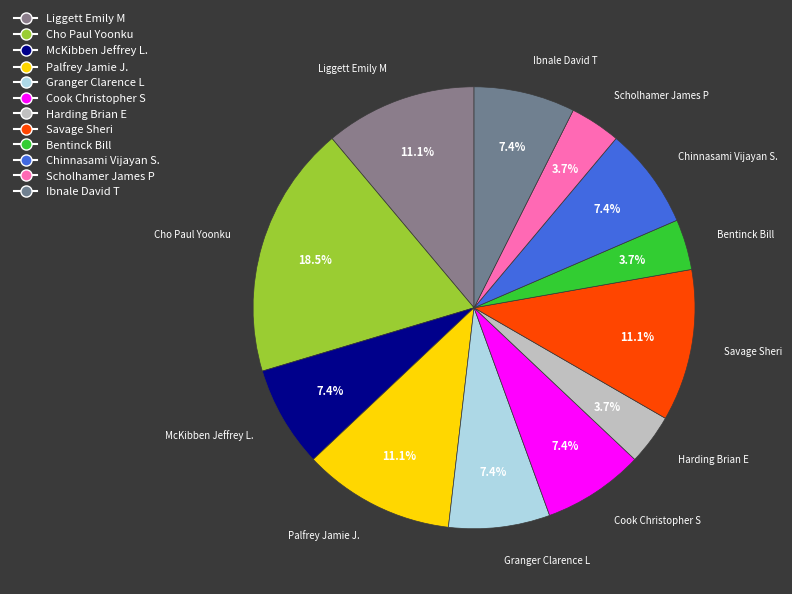

Does Palfrey Jamie J. account for over 50% of the chart?

No